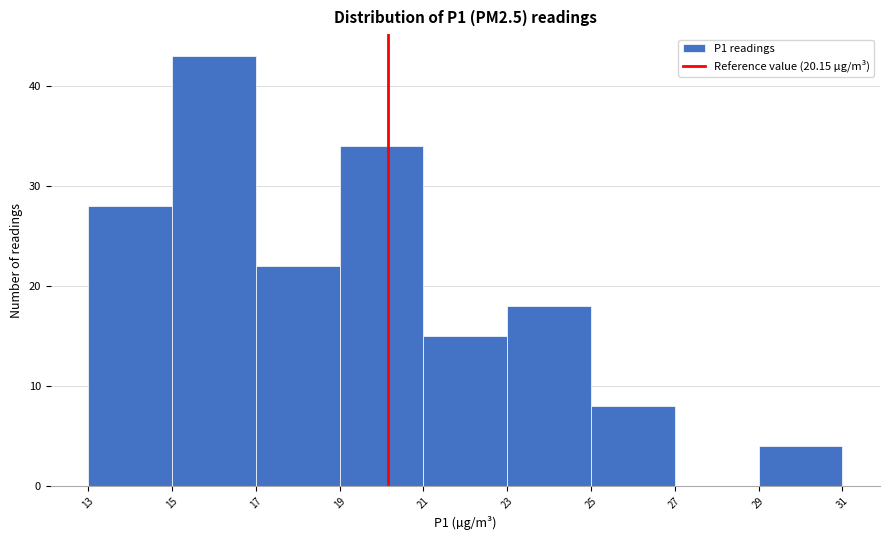

Reading left to right, transcribe this chart: for each bar, give the range it covers on the x-axis and its height. The values are not printed on the chart, so give them approximately, as read against the axis.

13 to 15: 28
15 to 17: 43
17 to 19: 22
19 to 21: 34
21 to 23: 15
23 to 25: 18
25 to 27: 8
27 to 29: 0
29 to 31: 4